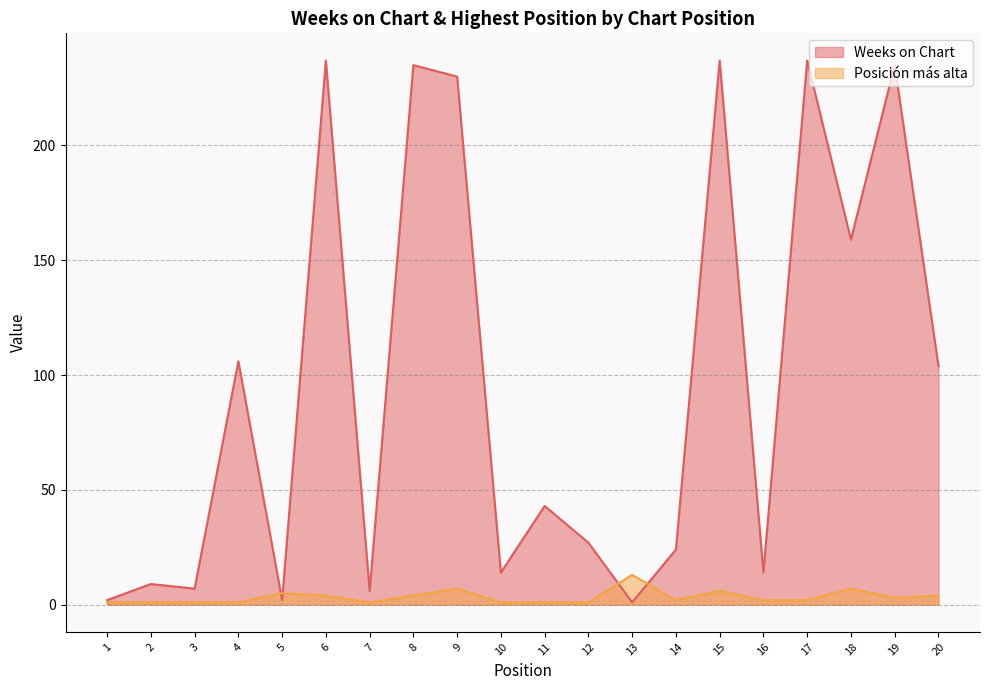

Does the chart display data point markers on the line(s)?

No